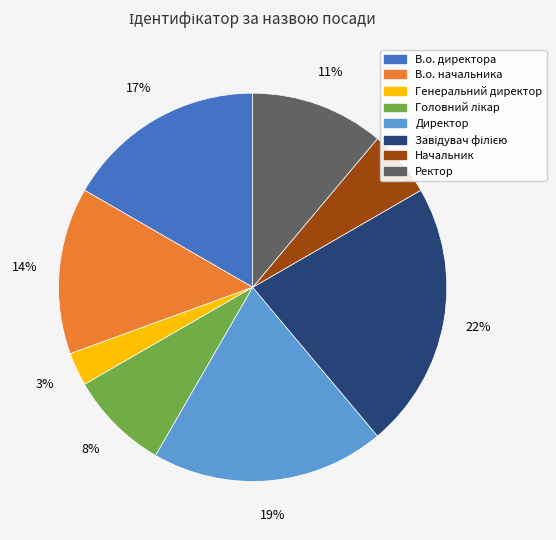

Does any single category account for the majority?

No